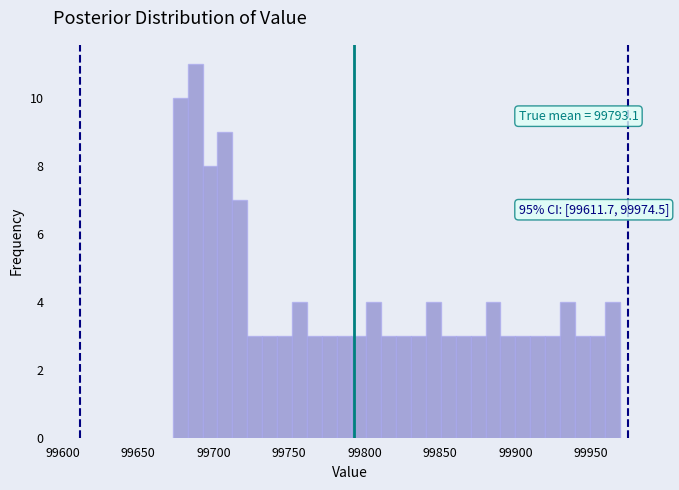

Around what value on the x-axis is the tallest bar? Give the approximate position of its centre, as read against the axis.

99690